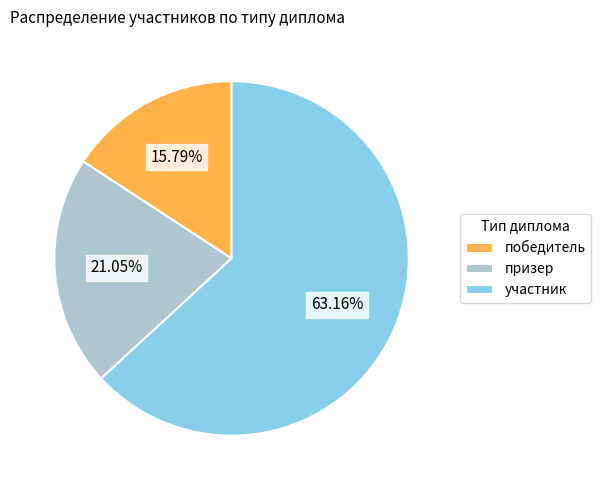

Which slice is the smallest?

победитель